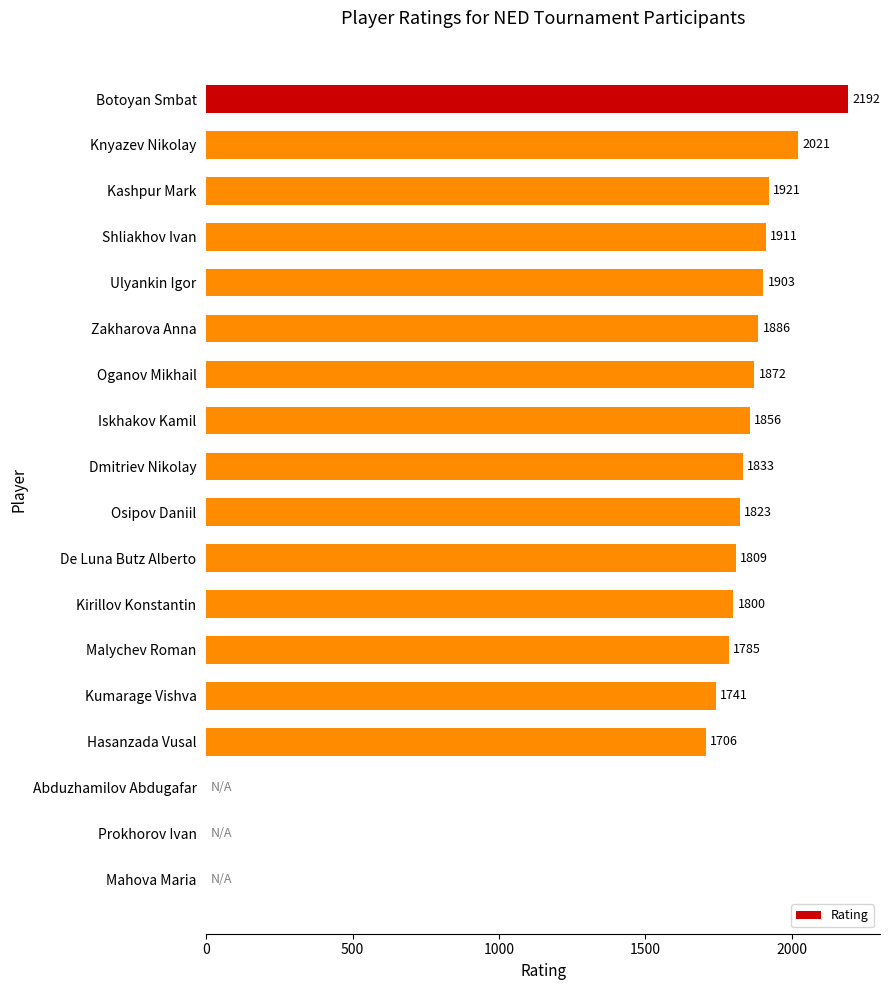

At which category does the chart reach its peak across all series?

Botoyan Smbat